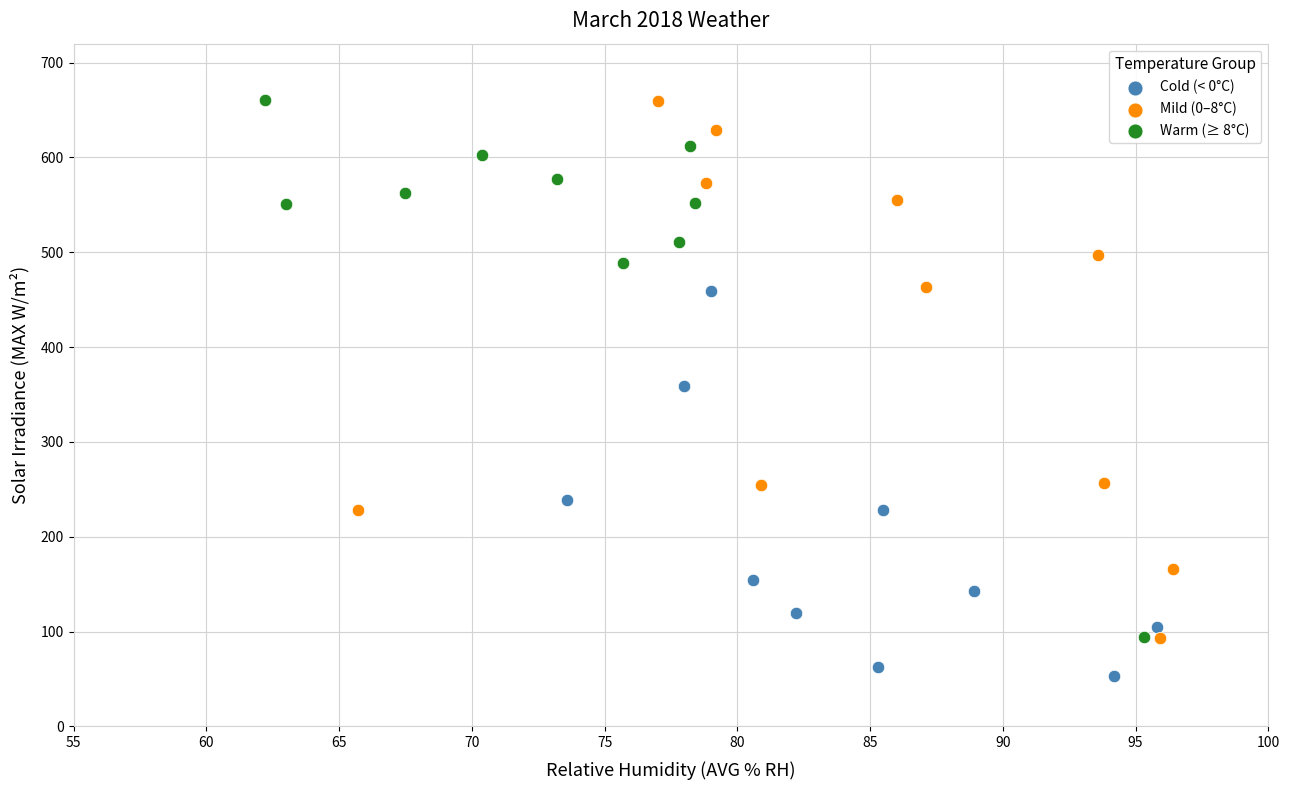

Which series contains the lowest Y value?

Cold (< 0°C)